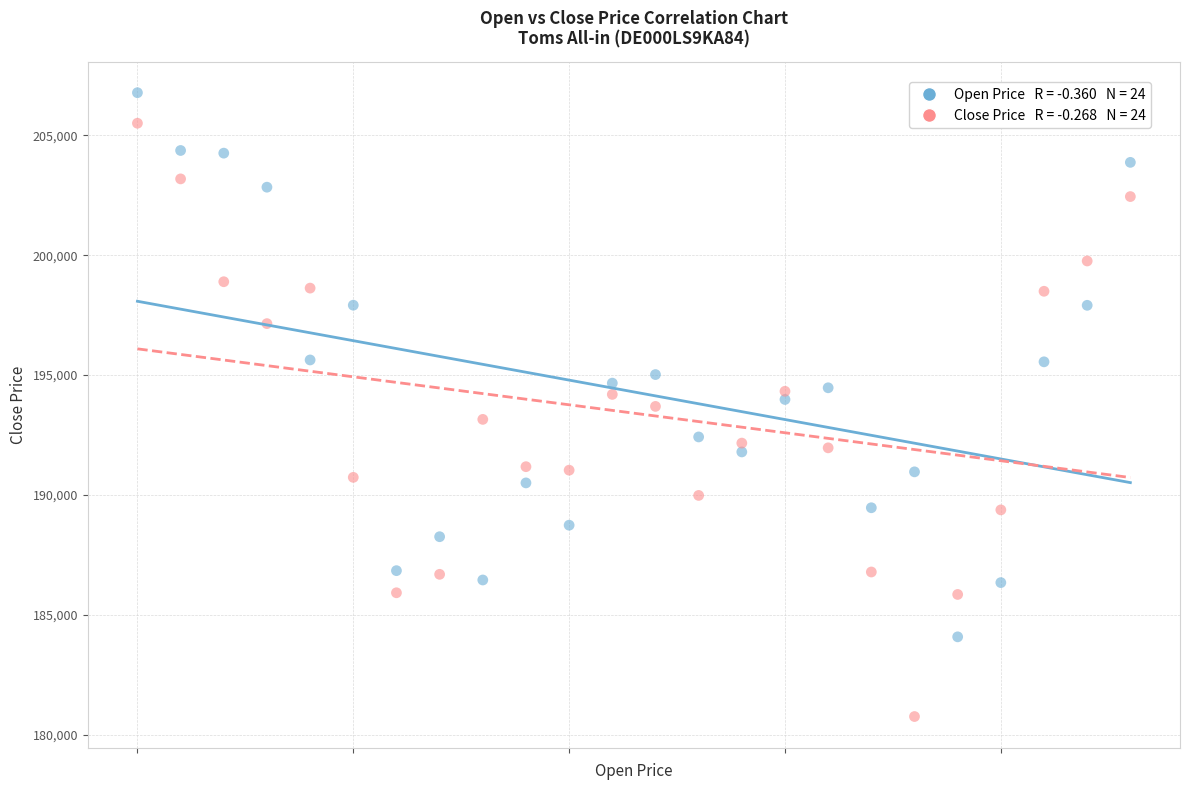

Across all data points, what is the range of Y values (max minus min)?

26005